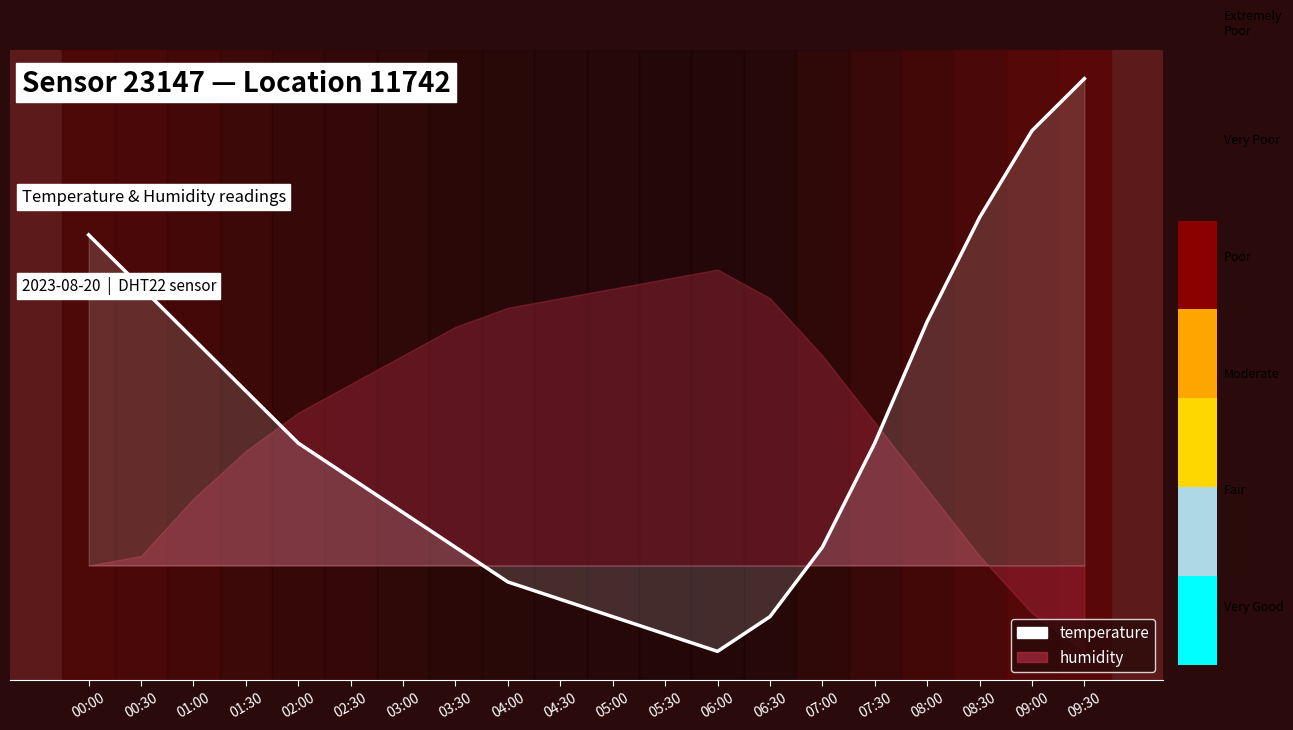

What is the minimum value shown in the chart?

-0.9